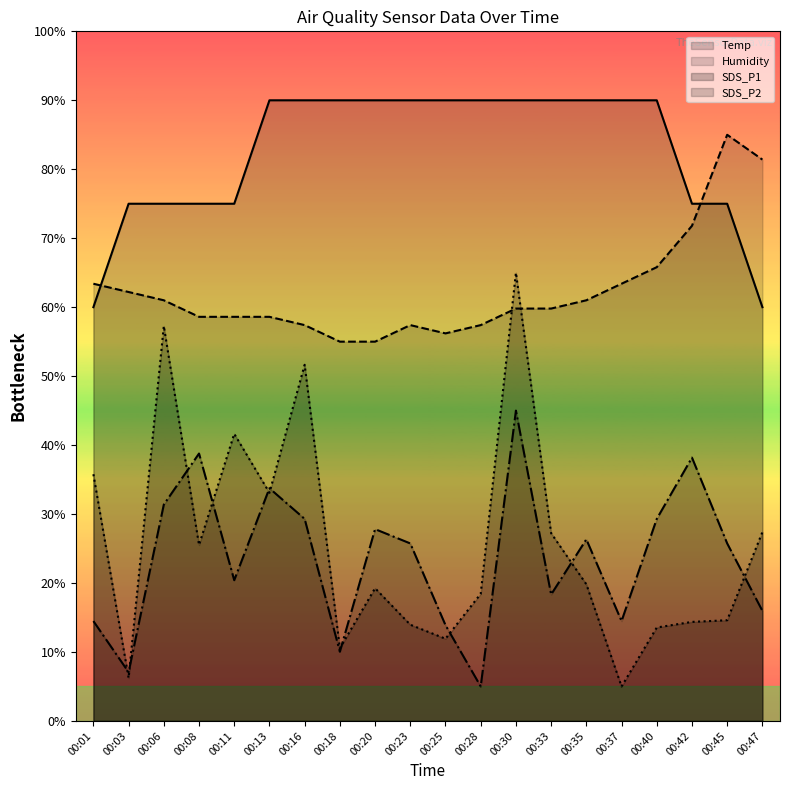

Which series has the largest total across all categories?

Temp